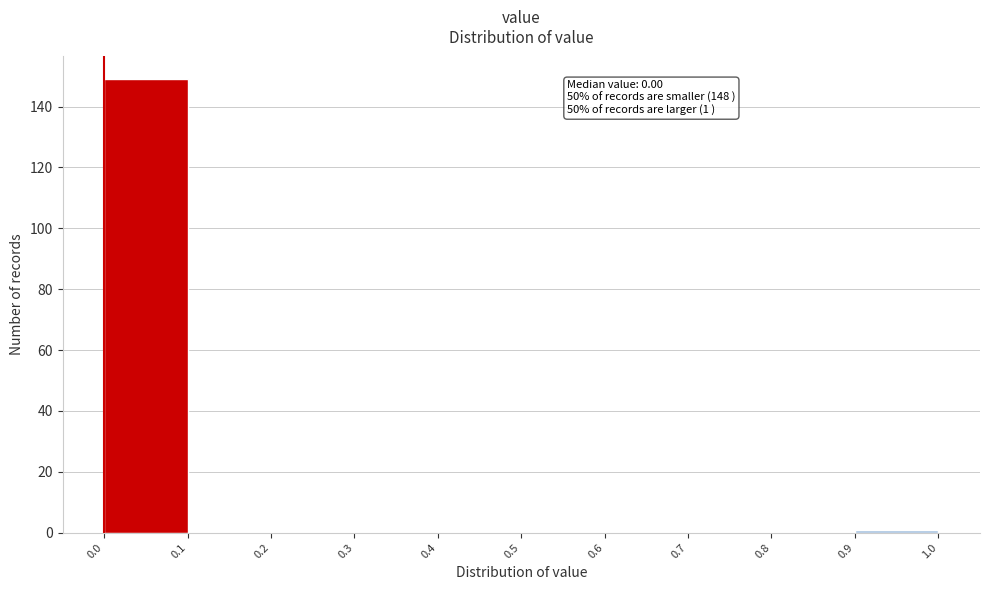

Which range on the x-axis has the tallest bar?

0.0 to 0.1